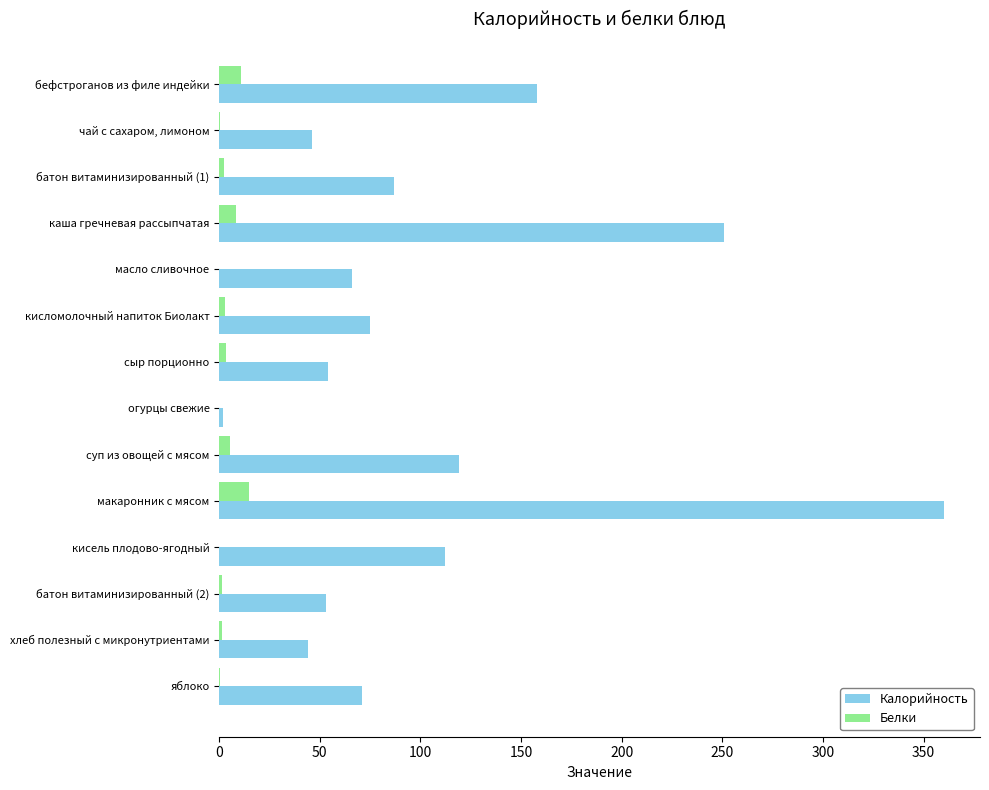

Count the number of data series in this chart.

2